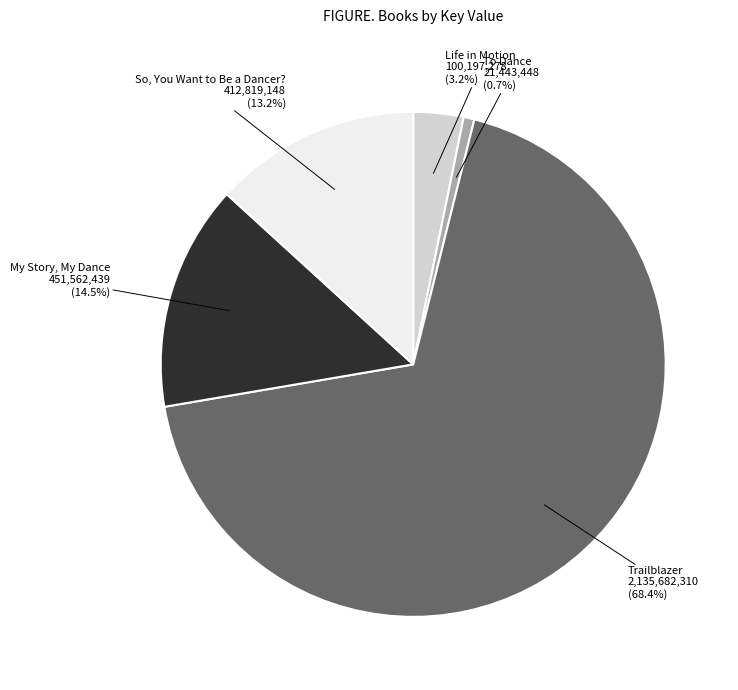

Combined, do Trailblazer and To Dance account for over 50%?

Yes